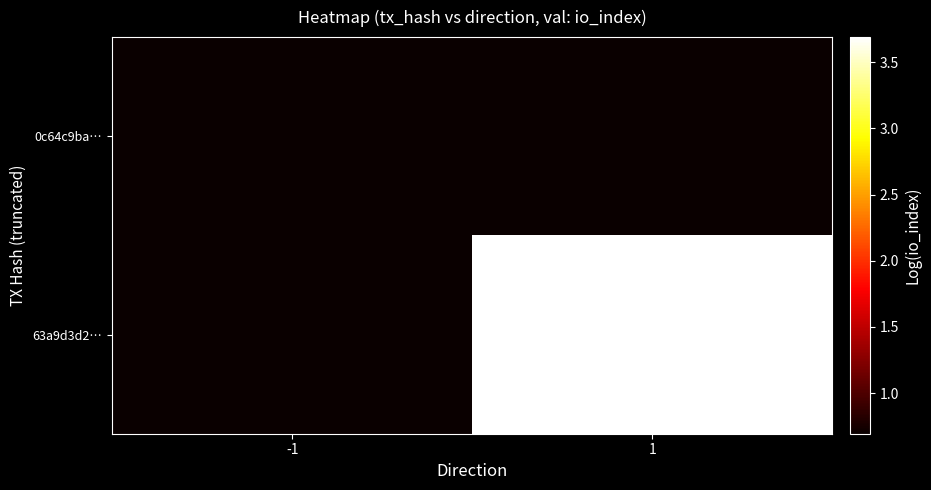

Reading left to right, extract all data points from this chart.

0c64c9ba…: -1=0.7	1=0.7
63a9d3d2…: -1=0.7	1=3.7